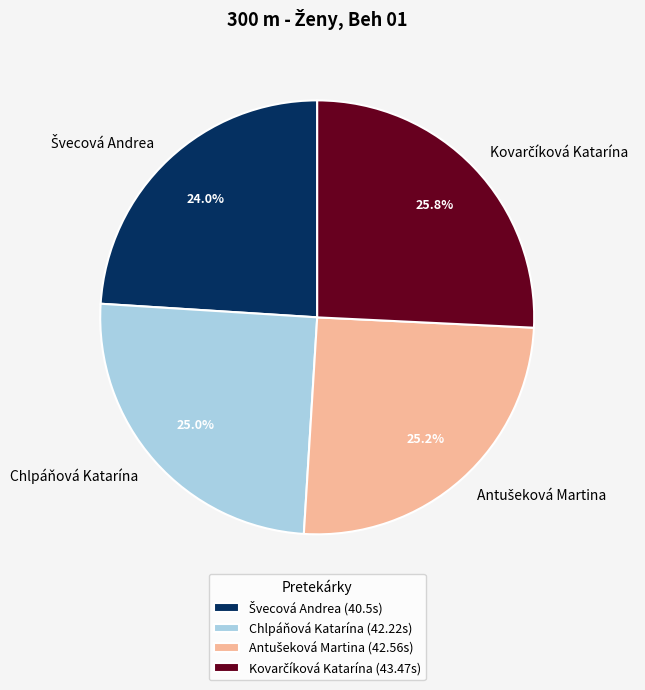

How many segments does this pie chart have?

4